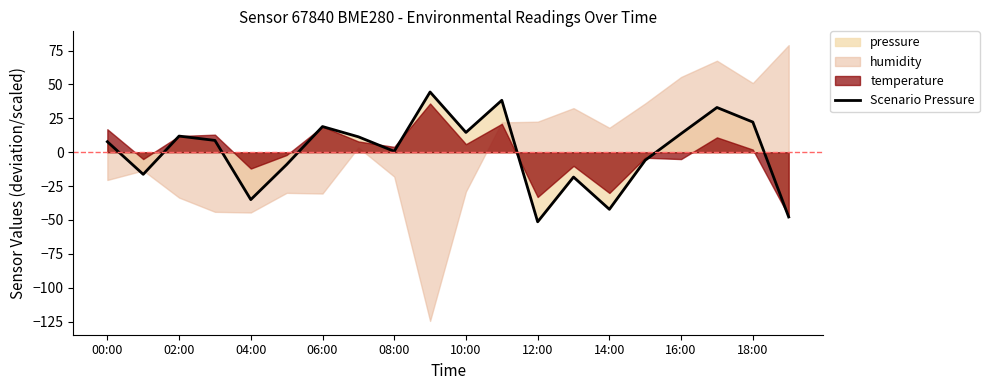

True or false: Scenario Pressure has a value of 29.6 at 06:00.

False